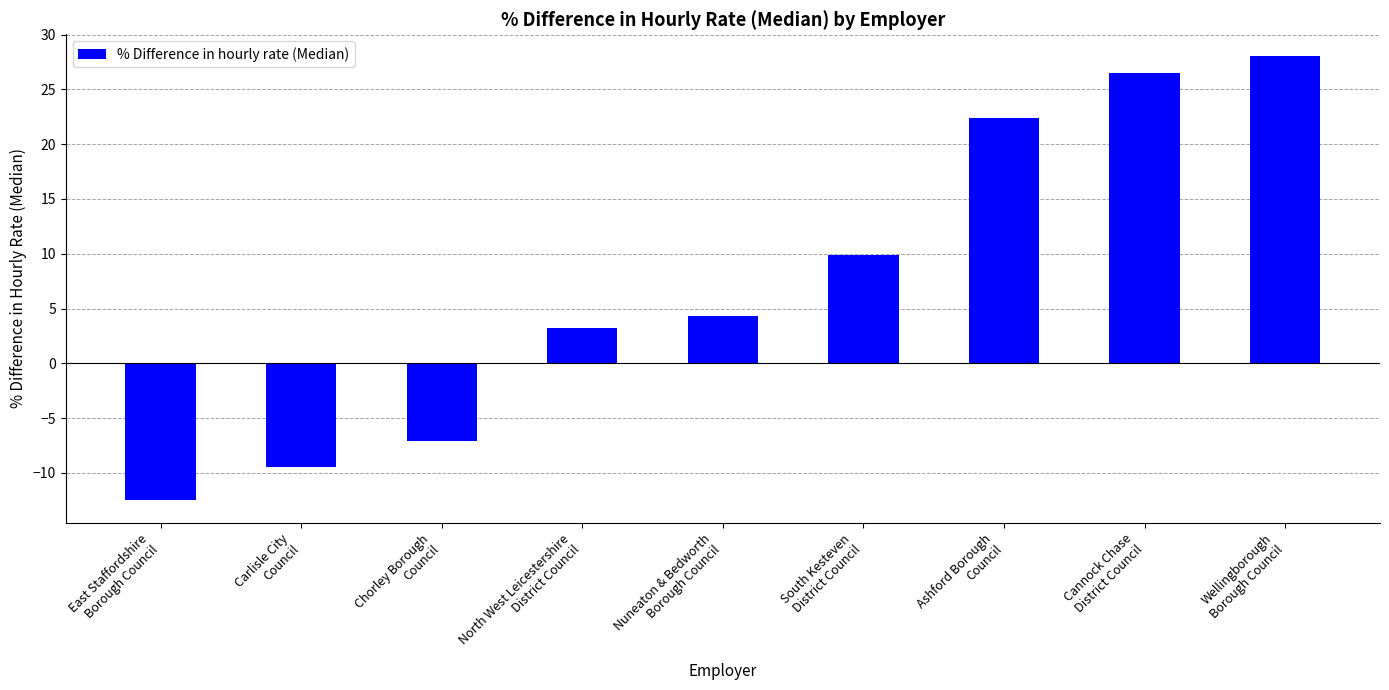

Where does the data first go above 4?

Nuneaton & Bedworth
Borough Council